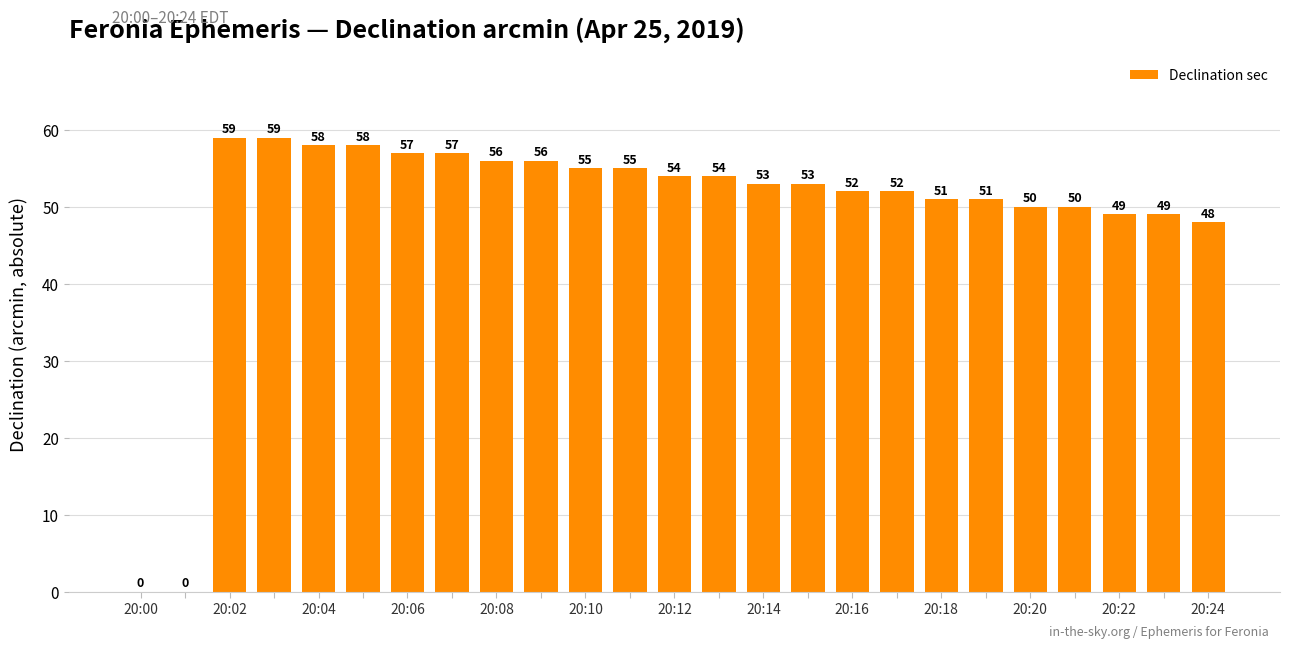

What is the sum of all values?

1236